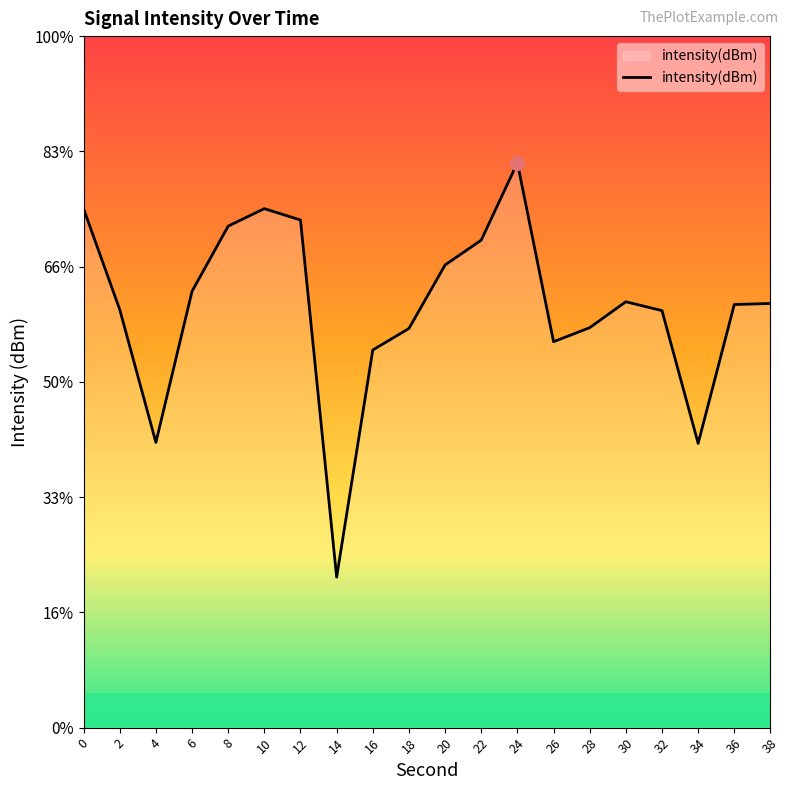

What is the value of the 9th point from the left?

-137.2